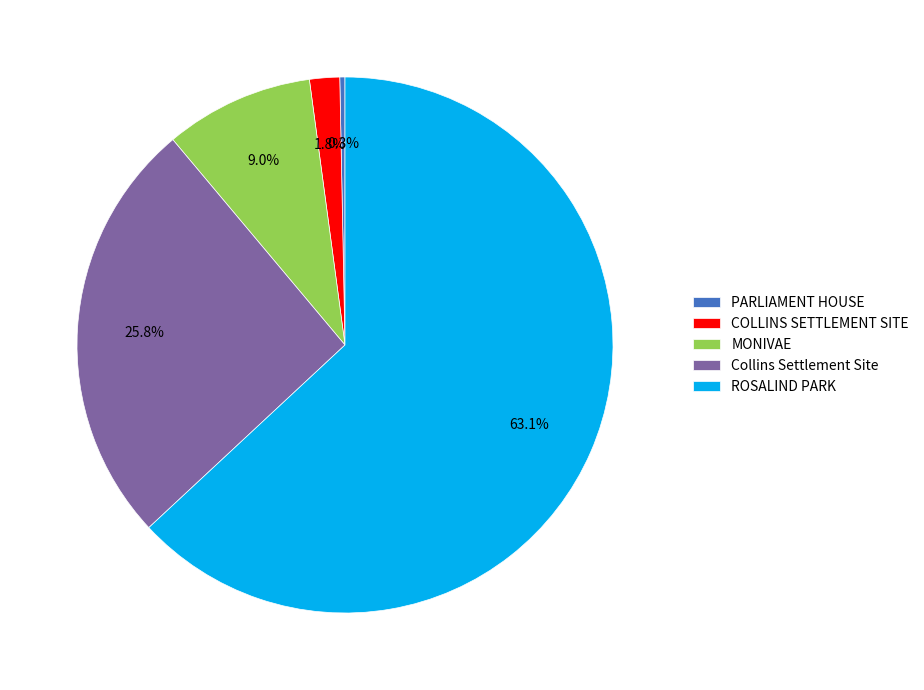

Is there any slice that represents more than half of the pie?

Yes